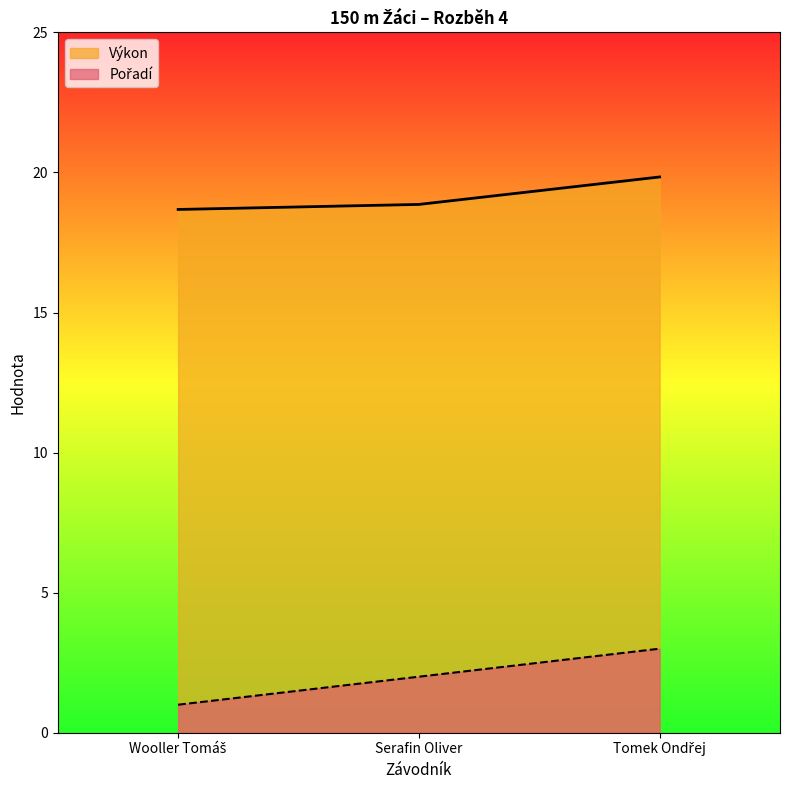

What is the approximate value of Výkon at Tomek Ondřej?

19.8